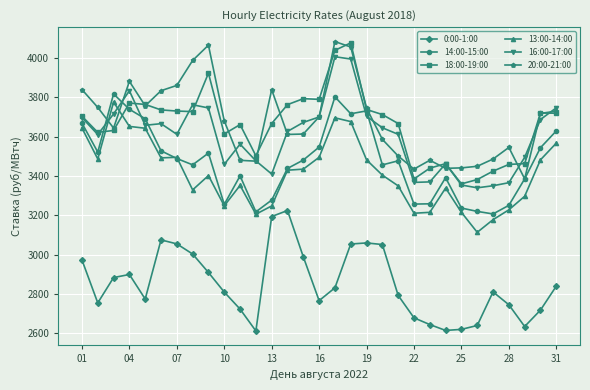

True or false: 0:00-1:00 has more than 1 points higher than both neighbors.

True